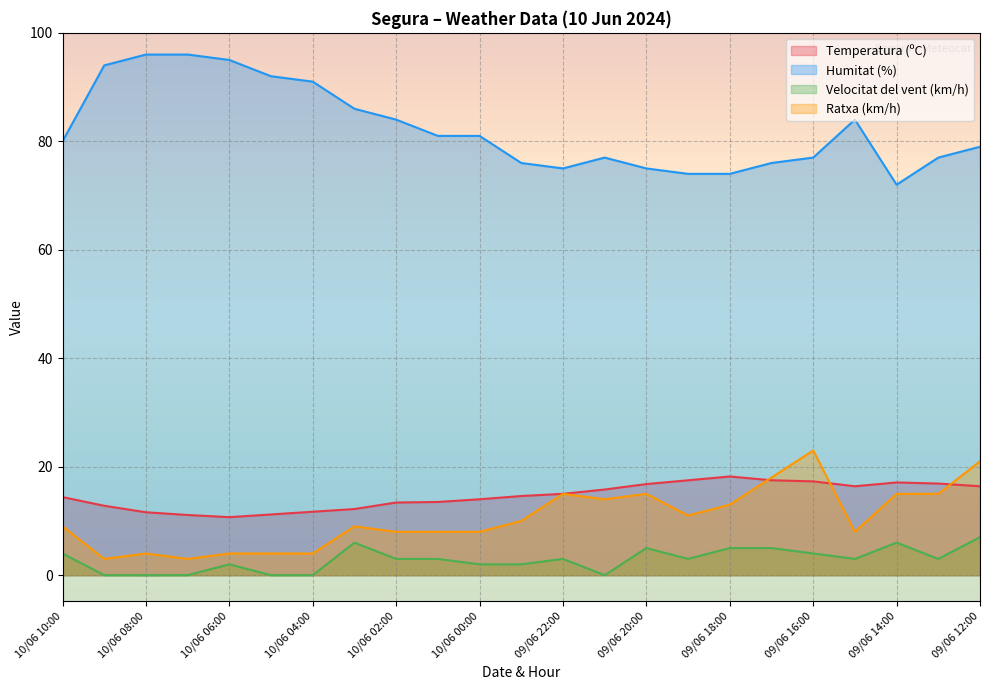

How many values in the Velocitat del vent (km/h) series are below 3?

9